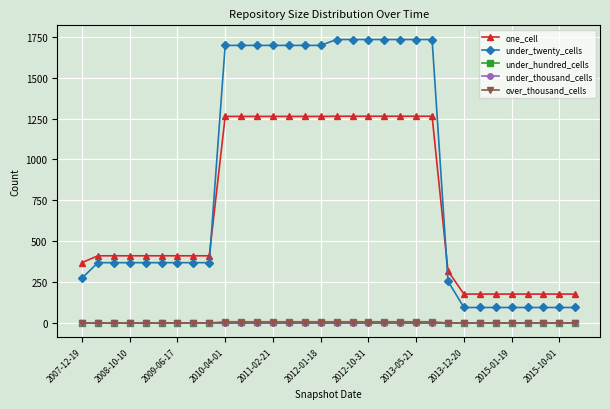

Does the chart have visible grid lines?

Yes